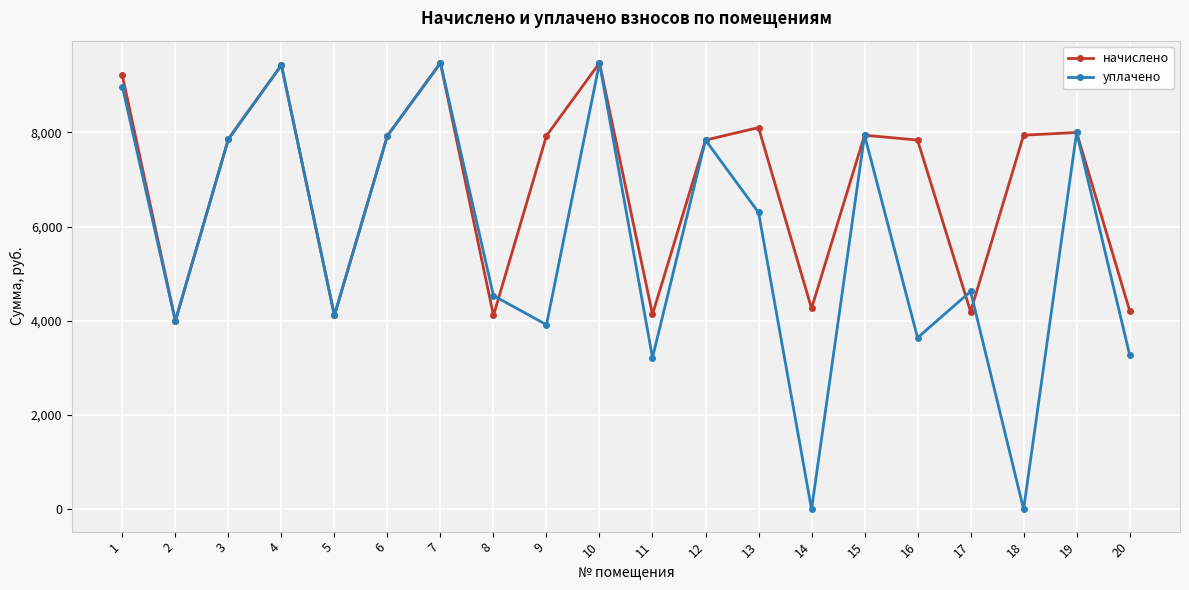

What is the maximum value for начислено?

9469.4